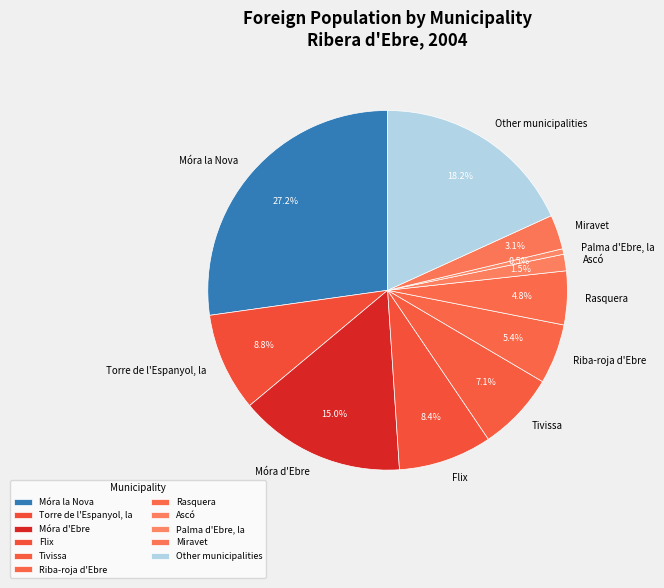

True or false: Flix accounts for 8% of the total.

True